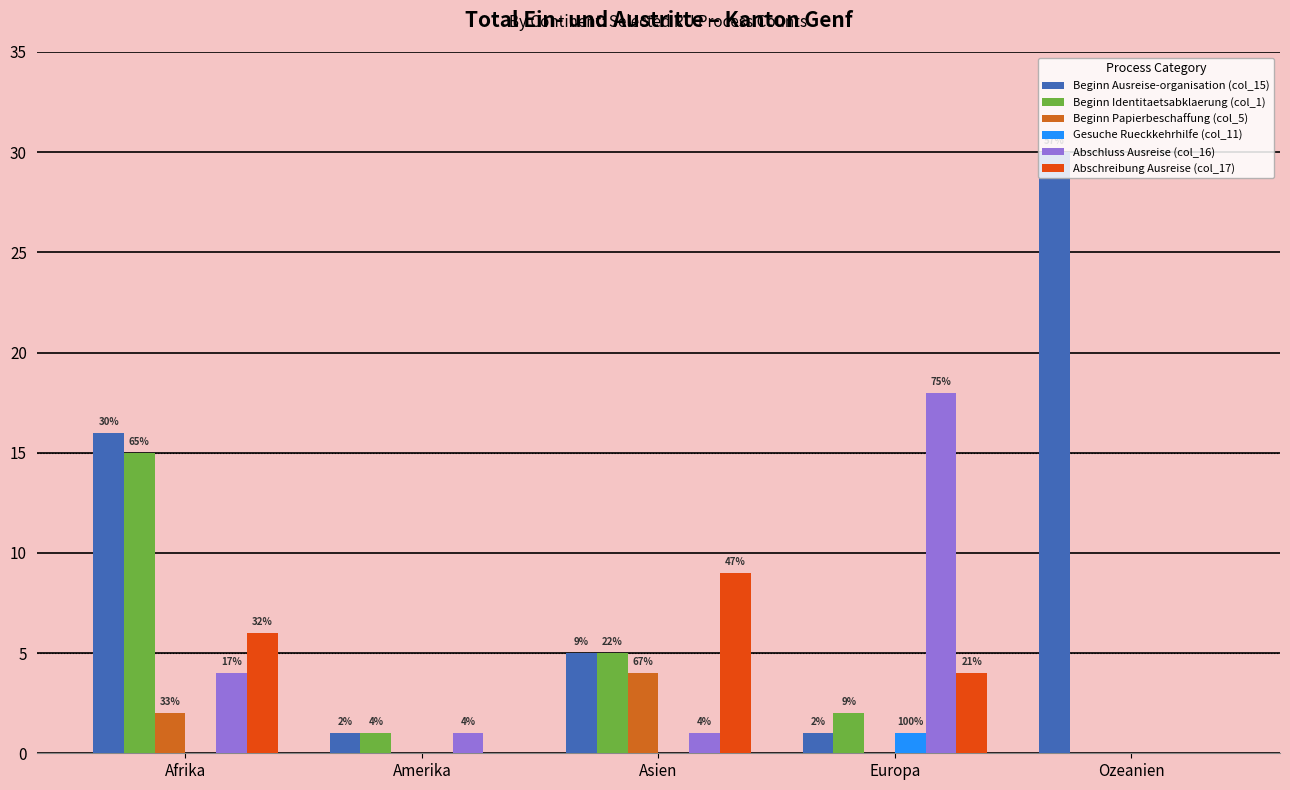

Rank the series at Amerika from lowest to highest value.

Beginn Papierbeschaffung (col_5), Gesuche Rueckkehrhilfe (col_11), Abschreibung Ausreise (col_17), Beginn Ausreise-organisation (col_15), Beginn Identitaetsabklaerung (col_1), Abschluss Ausreise (col_16)